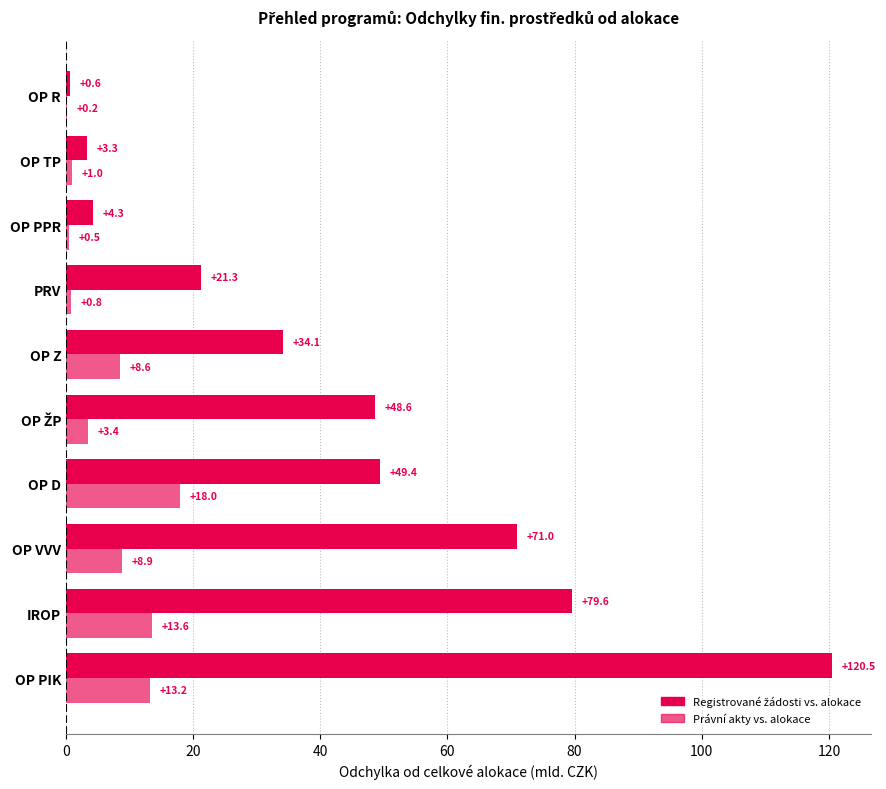

How many data points in Právní akty vs. alokace are above 8?

5